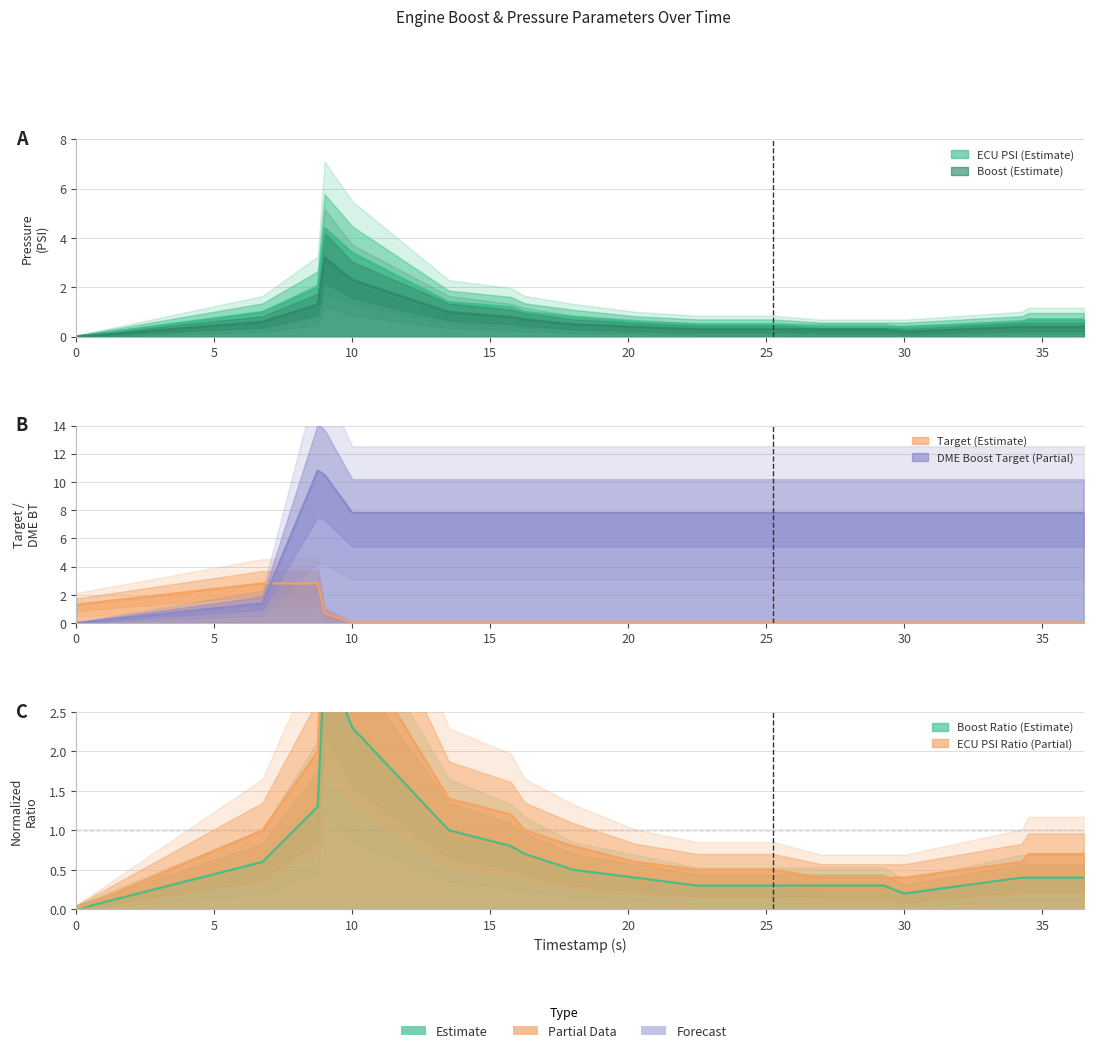

Between 10 and 15, which series saw the biggest shift?

ecu_psi